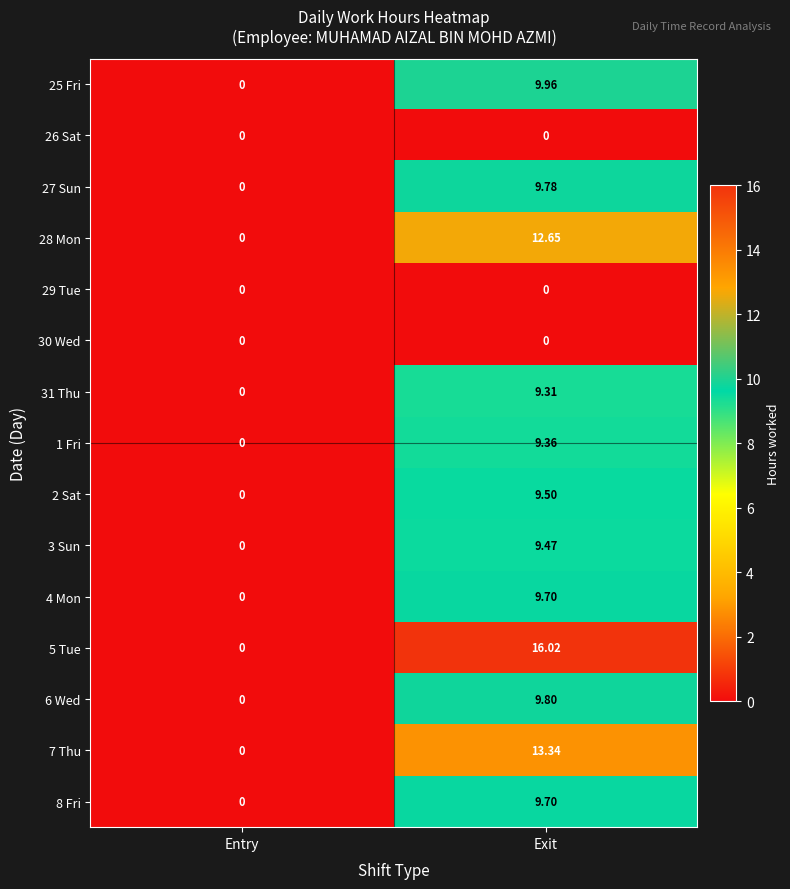

Rank the categories by 8 Fri value from highest to lowest.

Exit, Entry